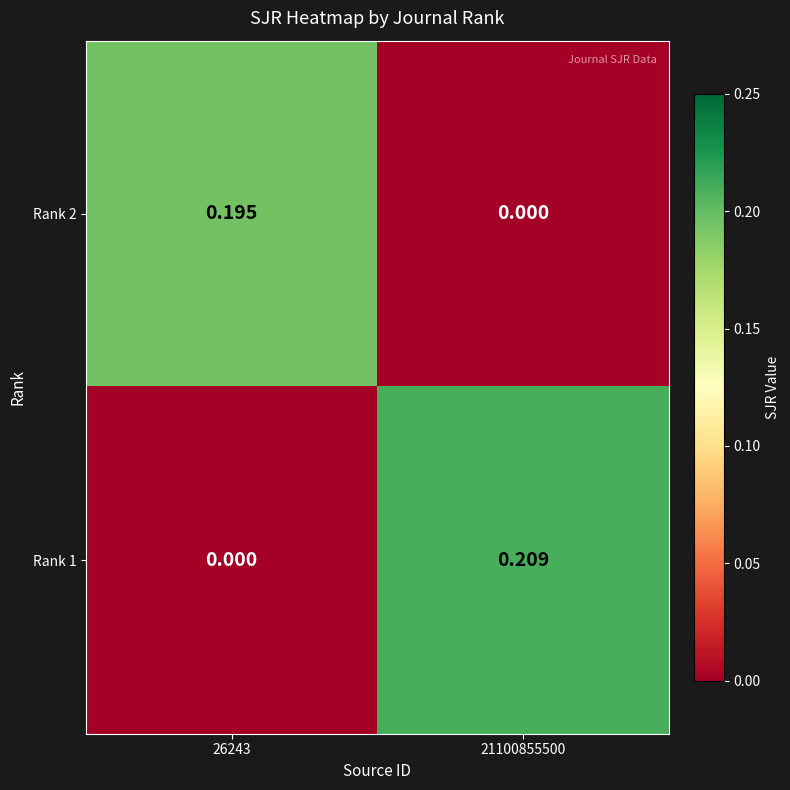

Rank the series by their average value, from highest to lowest.

Rank 1, Rank 2